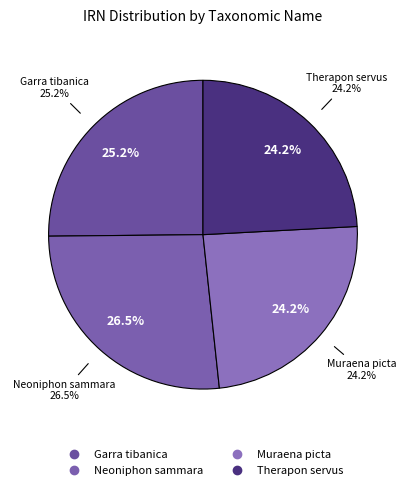

To the nearest percent, what portion does Neoniphon sammara represent?

27%